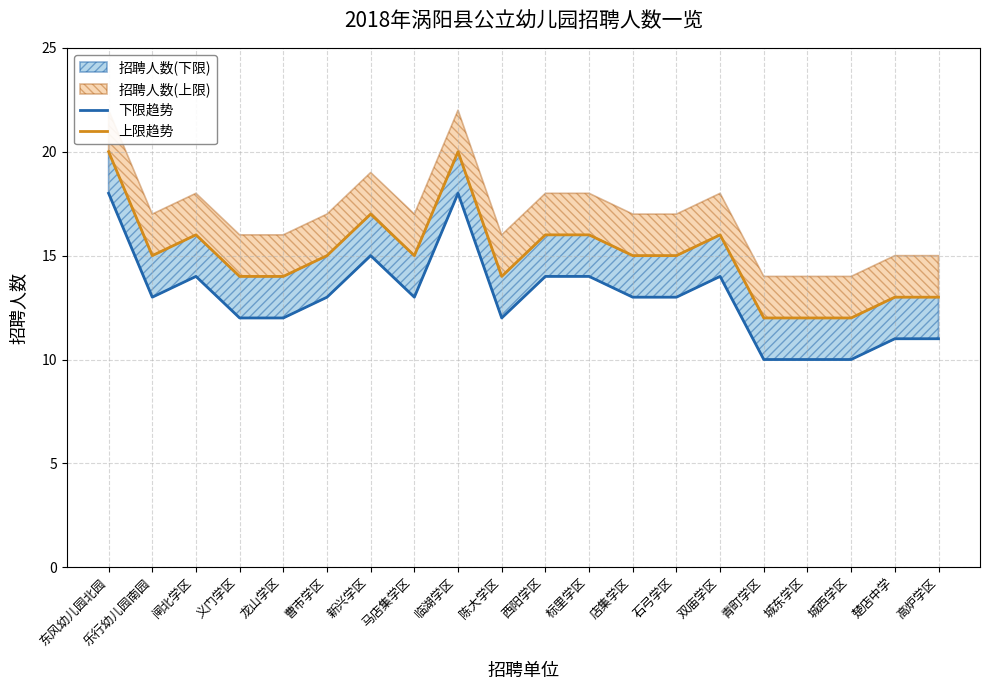

What is the total value across all series at 陈大学区?

26